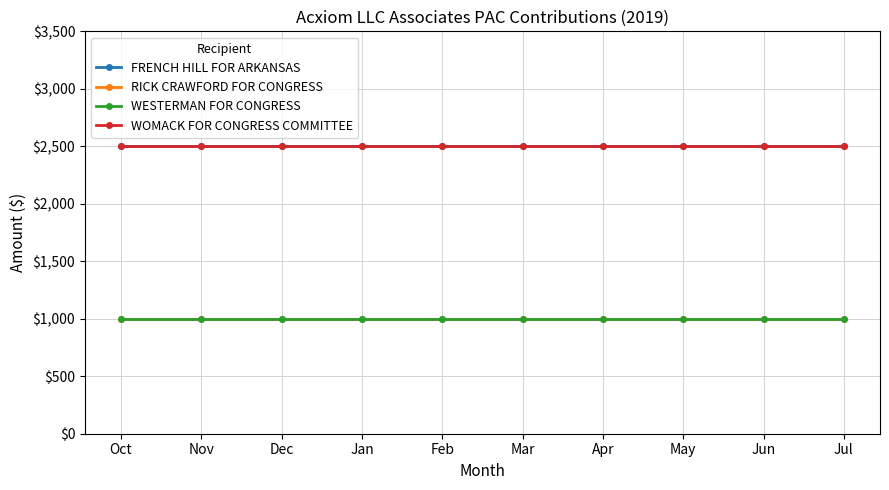

Which category has the lowest value across all series?

Oct